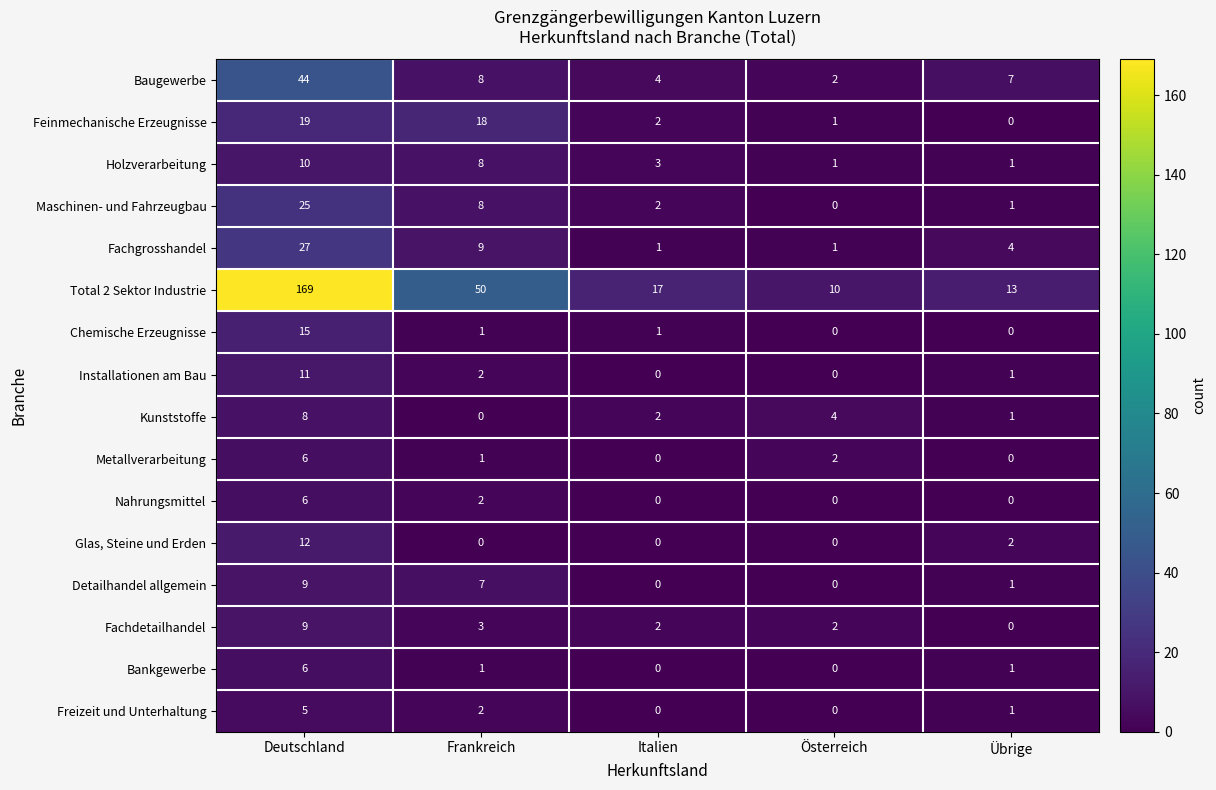

Which series has the largest total across all categories?

Total 2 Sektor Industrie